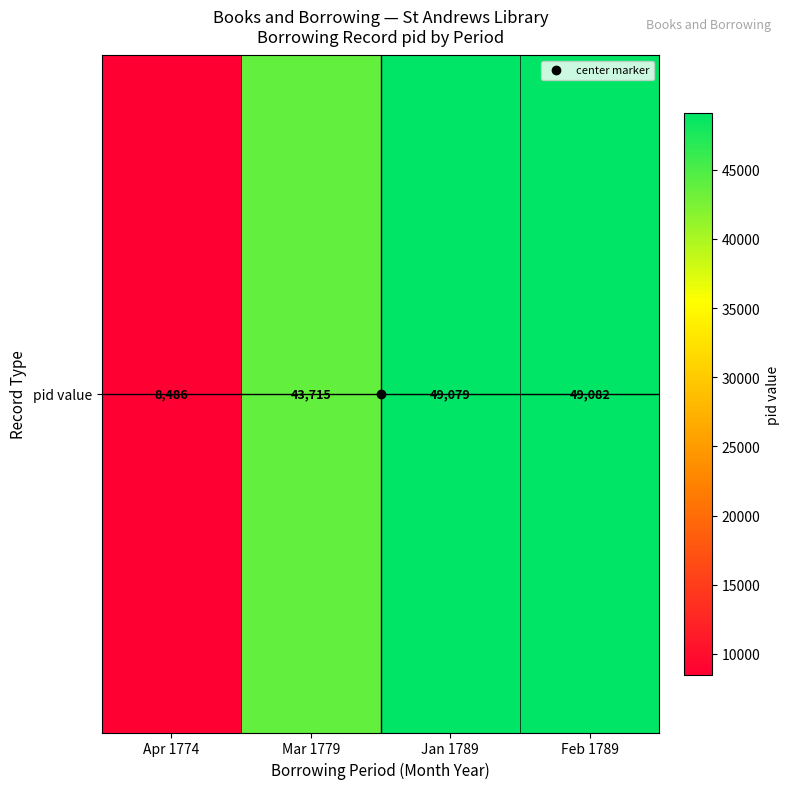

Is it true that the value at Jan 1789 is 49079?

True